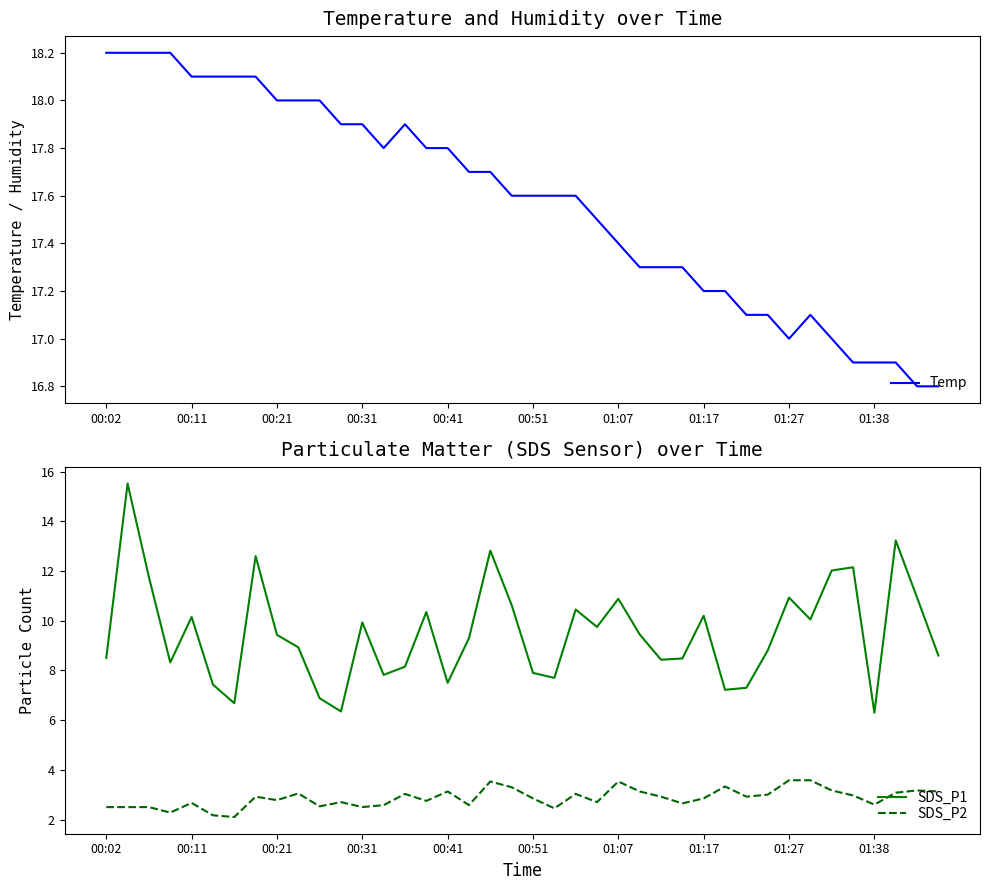

At how many categories does at least one series exceed 12?

40